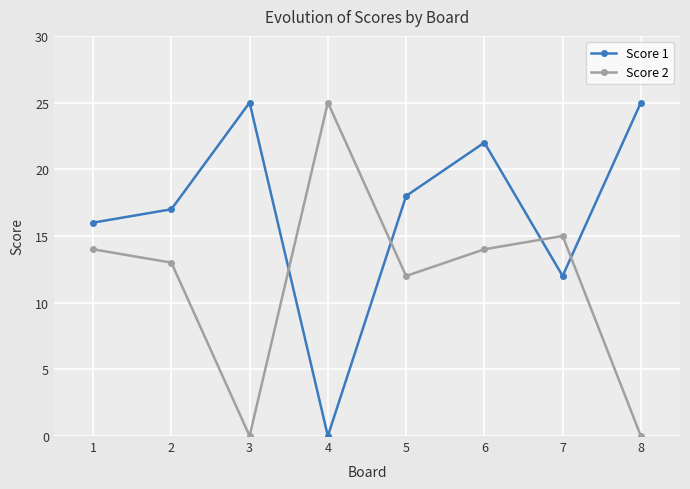

How many lines are shown in the chart?

2